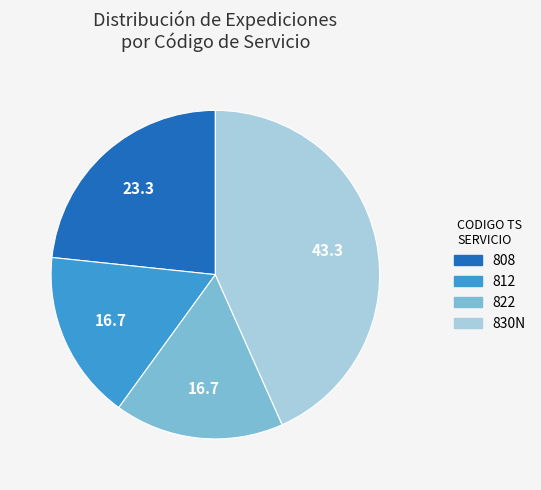

Is there any slice that represents more than half of the pie?

No